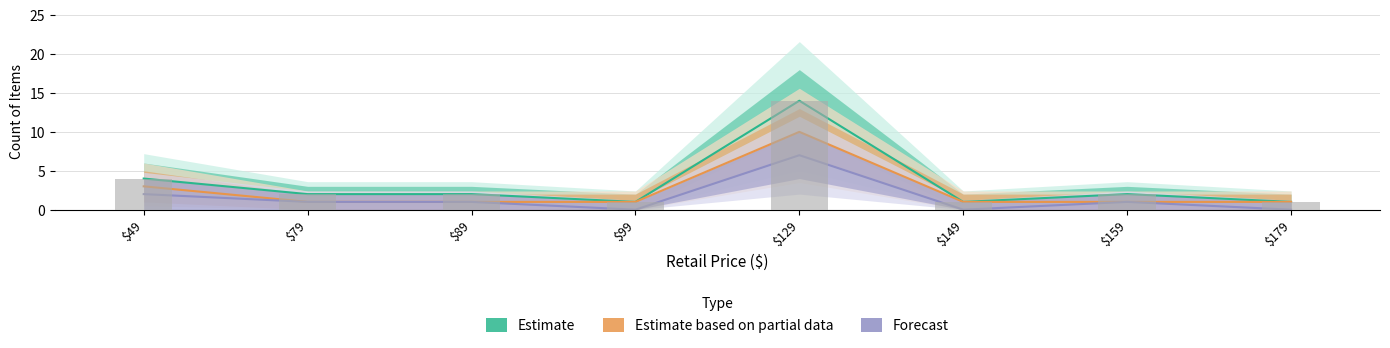

Reading left to right, what are all the values shown in this chart?

Estimate: 4	2	2	1	14	1	2	1
Estimate based on partial data: 3	1	1	1	10	1	1	1
Forecast: 2	1	1	0	7	0	1	0